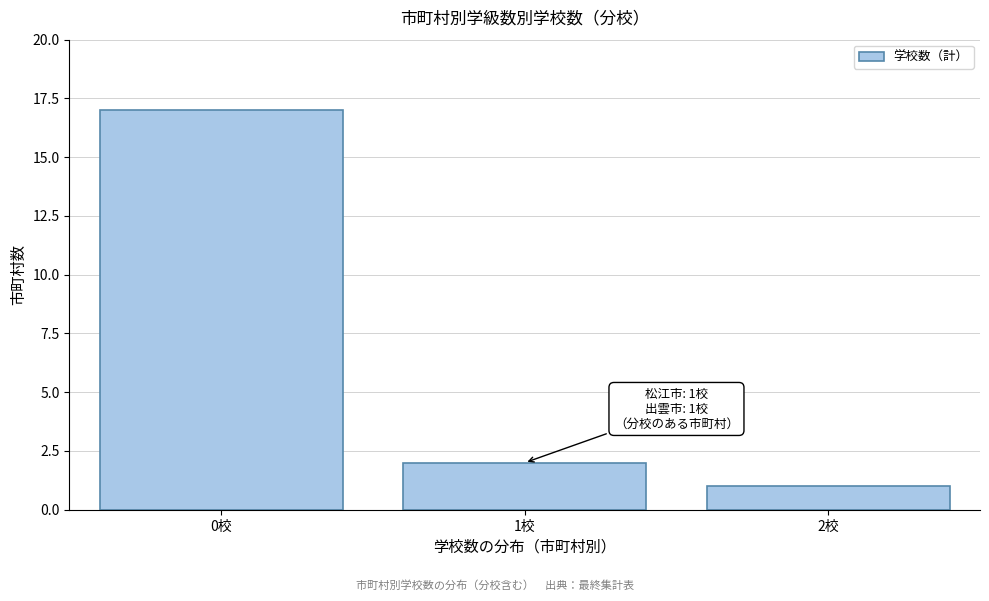

Reading left to right, transcribe all the data shown in this chart.

17	2	1